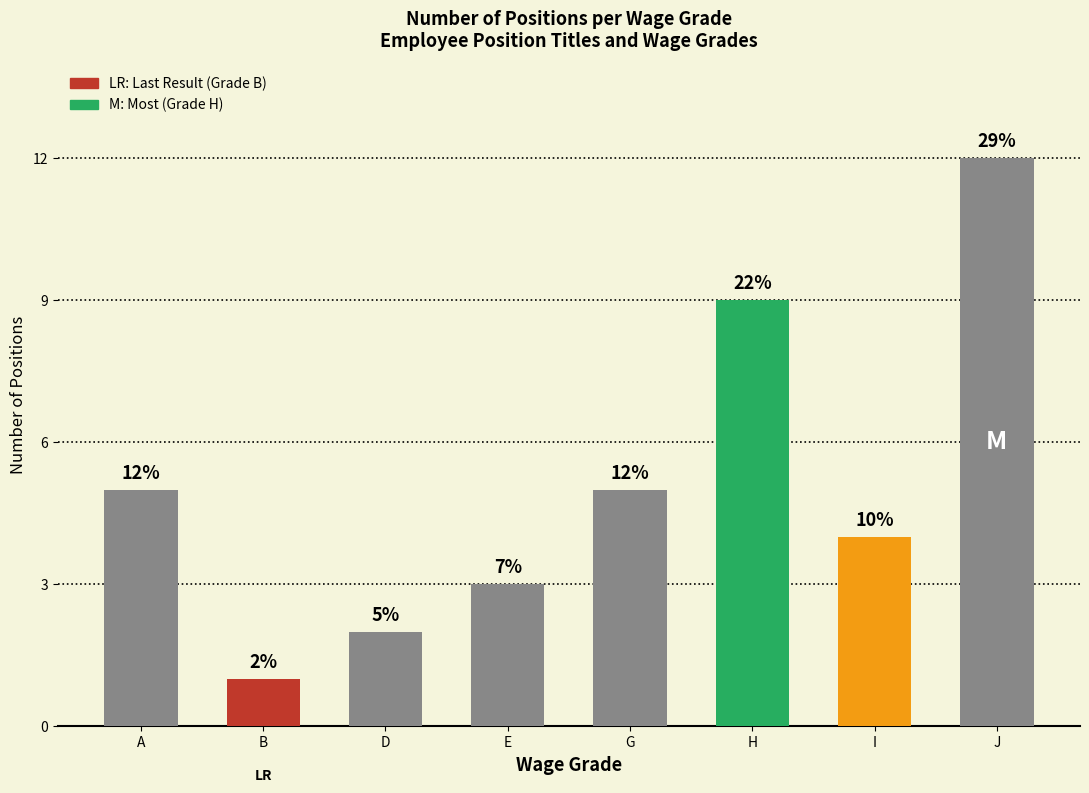

What is the sum of the values at G and E?

8